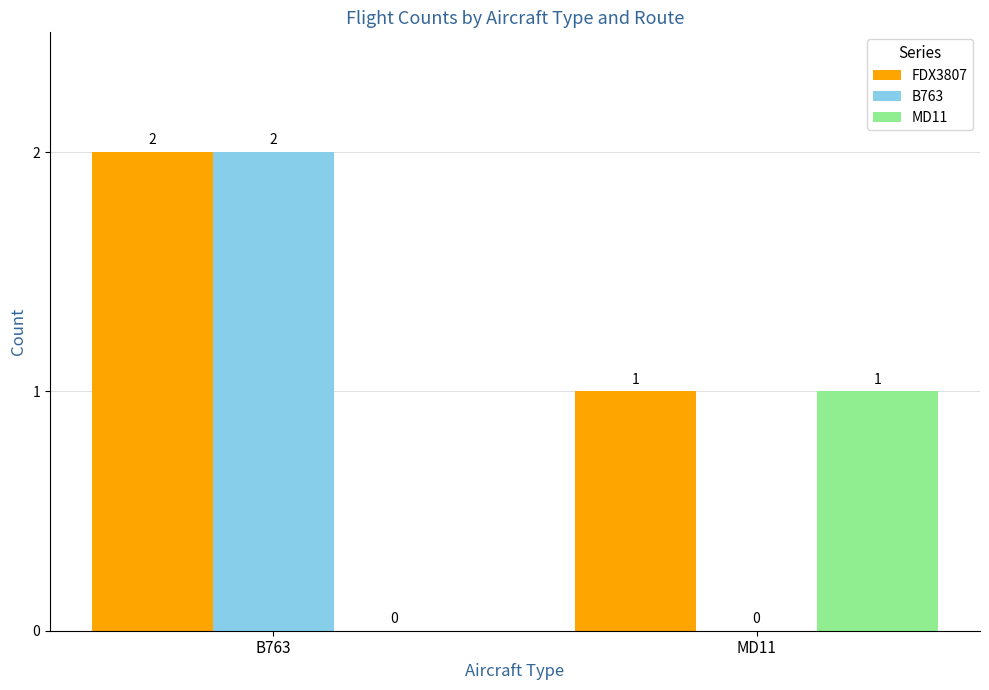

What is the sum of all FDX3807 values?

3